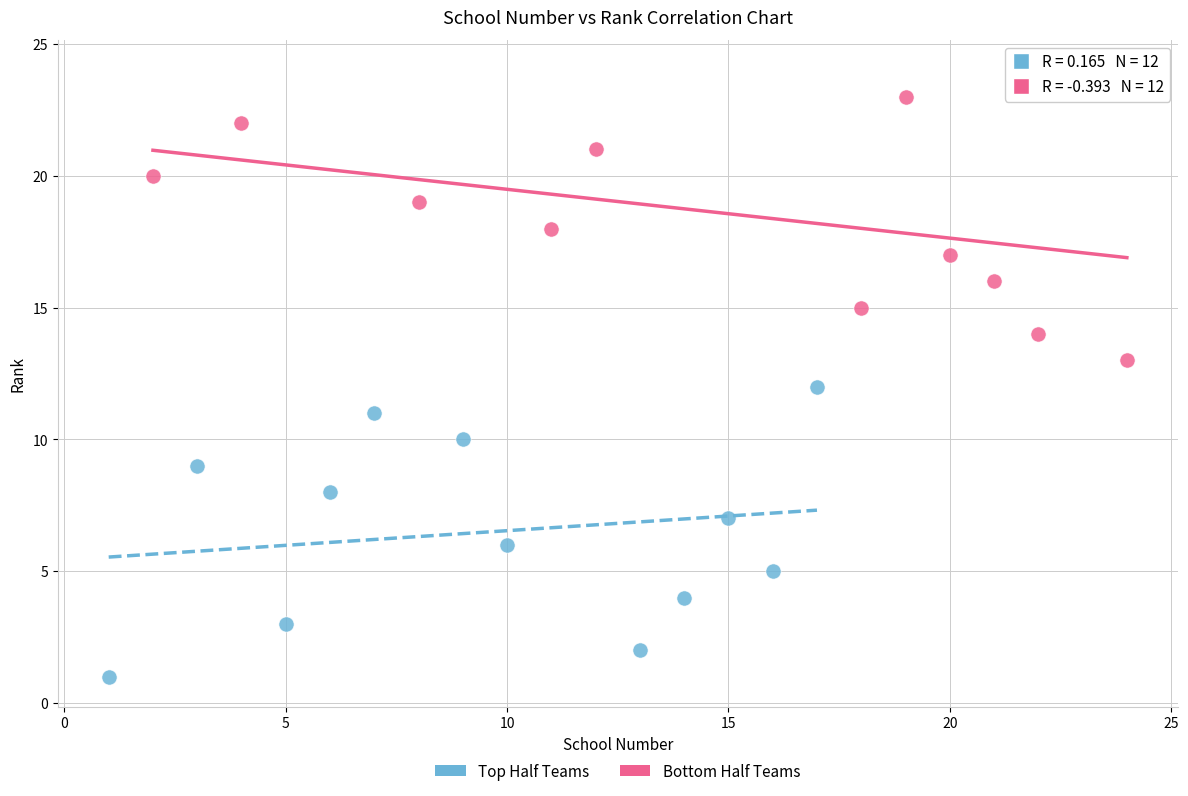

Which series reaches the maximum Y coordinate?

Bottom Half Teams